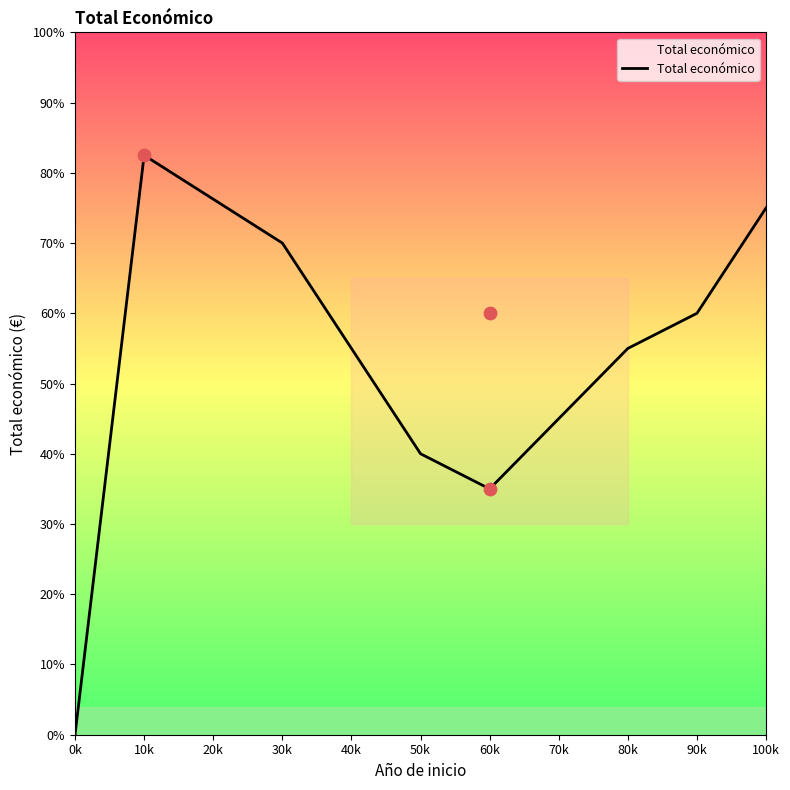

Between 30k and 60k, which is larger?

30k